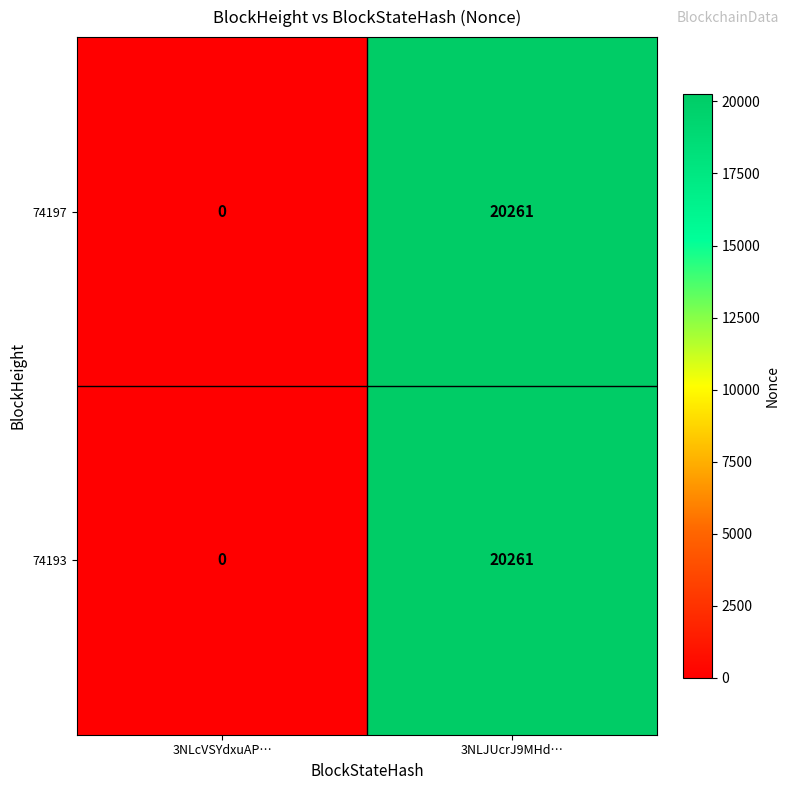

What is the sum of the 74197 values at 3NLJUcrJ9MHd… and 3NLcVSYdxuAP…?

20261